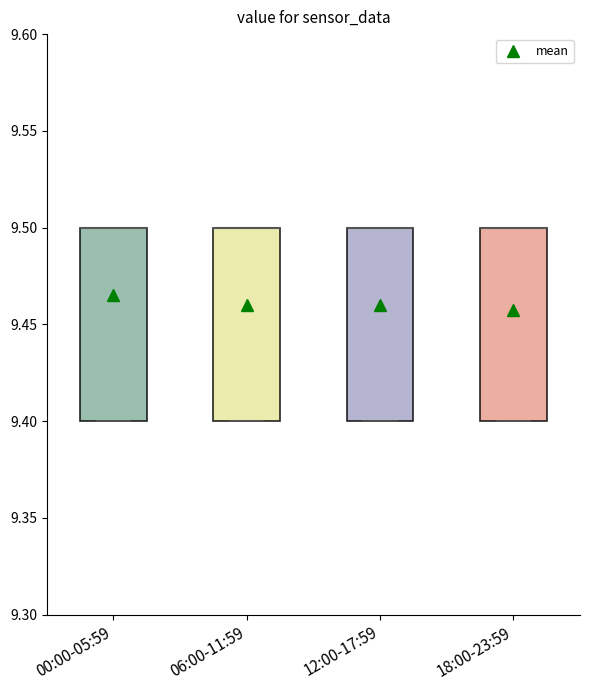

Where is the upper edge of the box for 06:00-11:59 on the y-axis? The values are not printed on the chart, so give them approximately, as read against the axis.

9.5